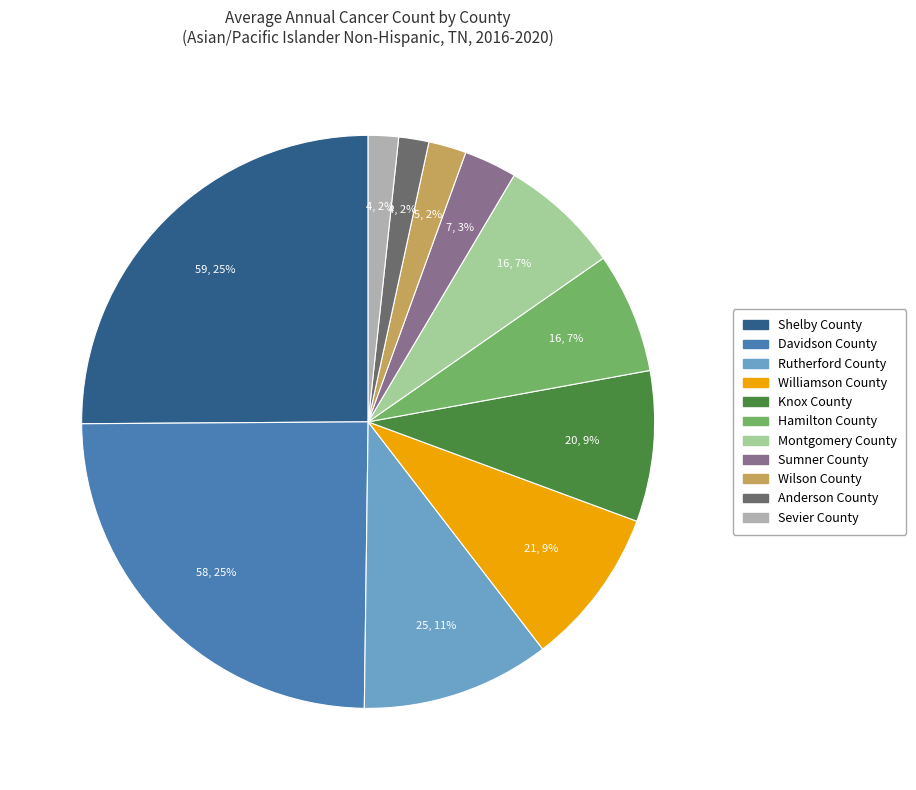

Do Anderson County and Davidson County together represent more than half of the pie?

No